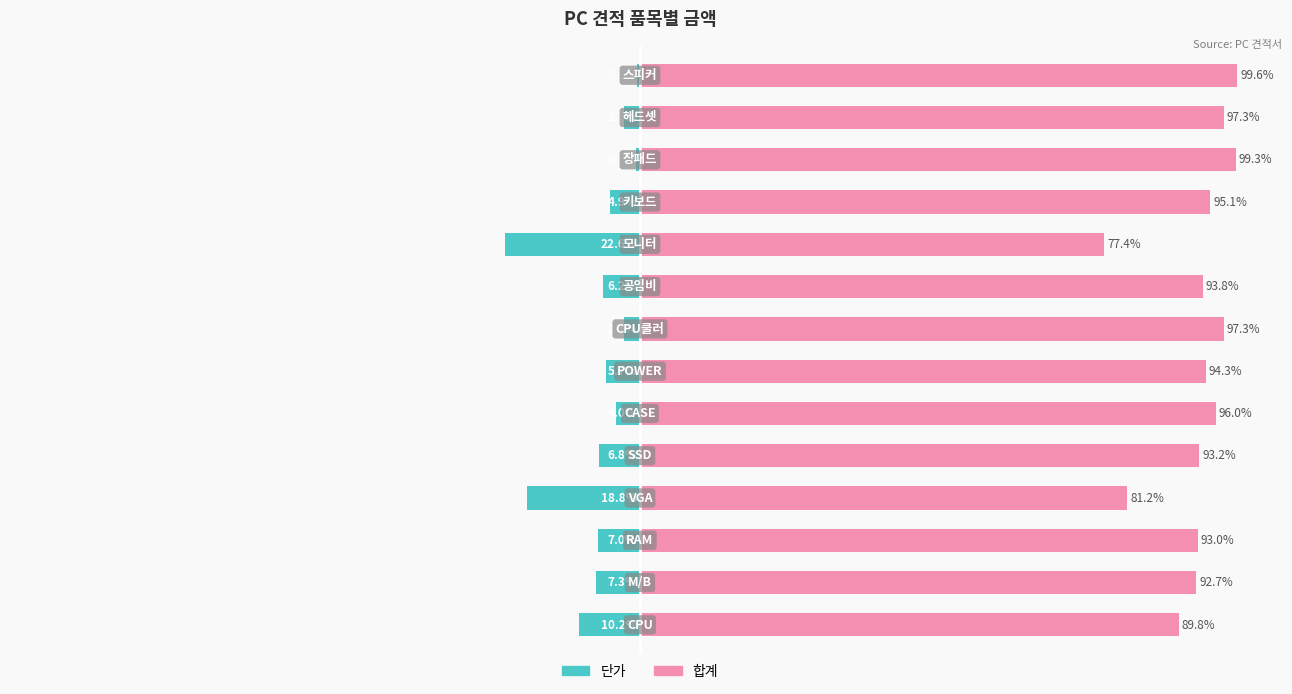

What is the approximate value of 합계 at 9?

77.4